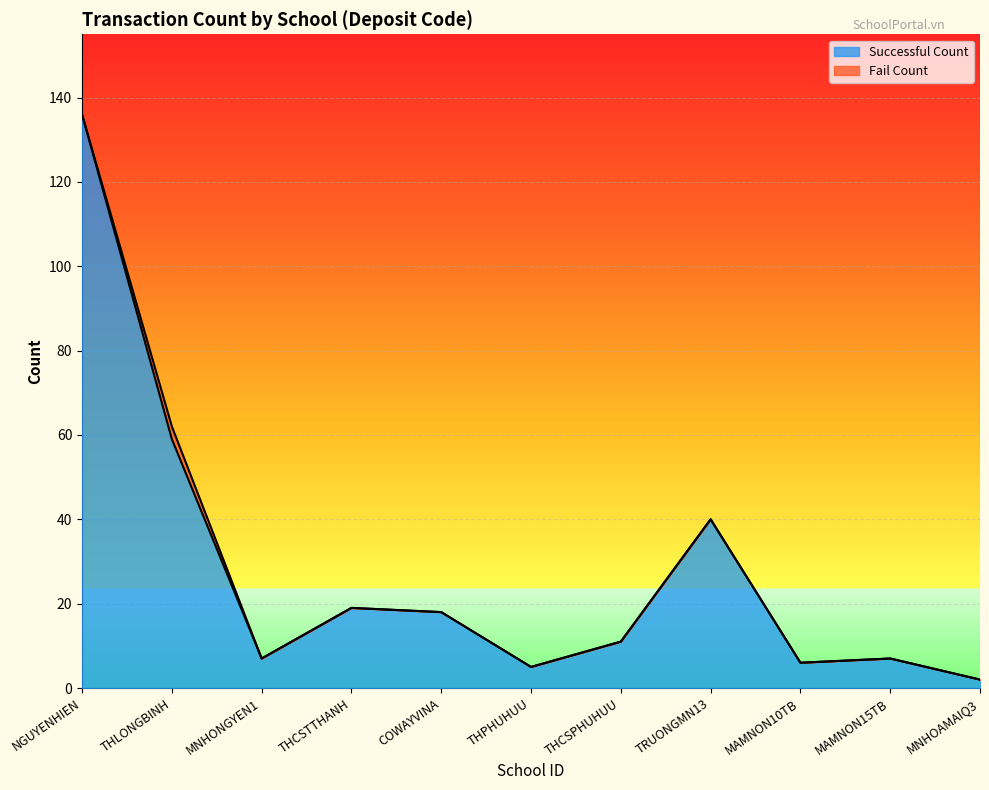

Is it true that the value at THLONGBINH is 24?

False